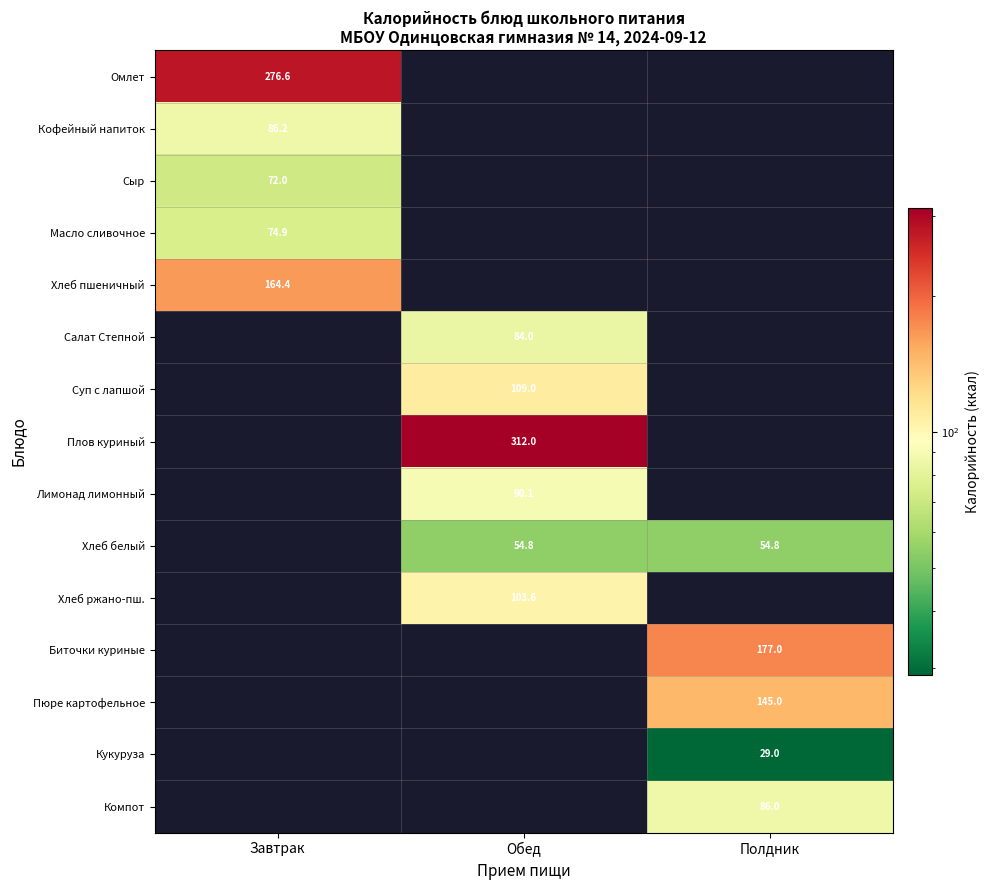

How many categories are shown in the chart?

3